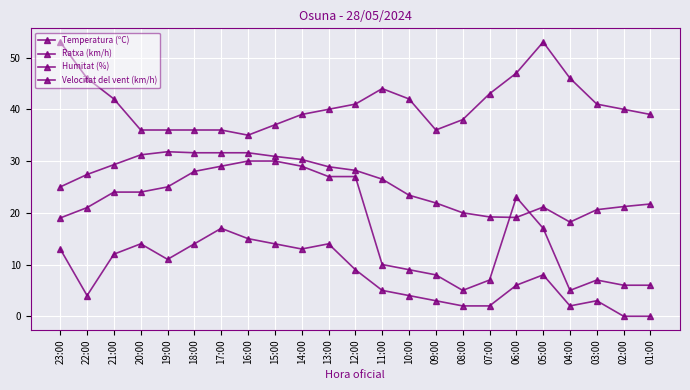

Rank the series by their average value, from highest to lowest.

Humitat (%), Temperatura (ºC), Ratxa (km/h), Velocitat del vent (km/h)